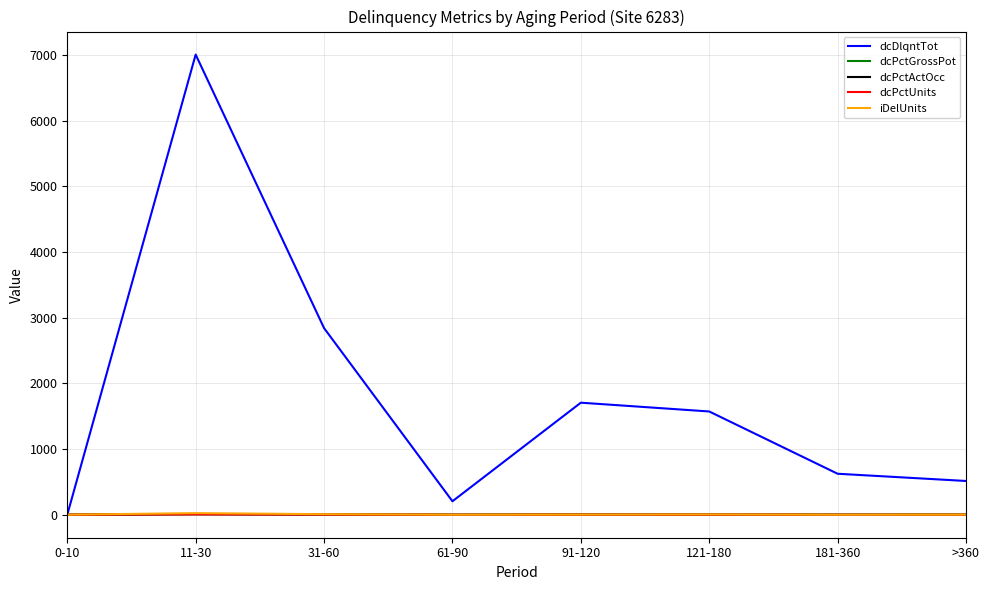

Which category has the highest value across all series?

11-30